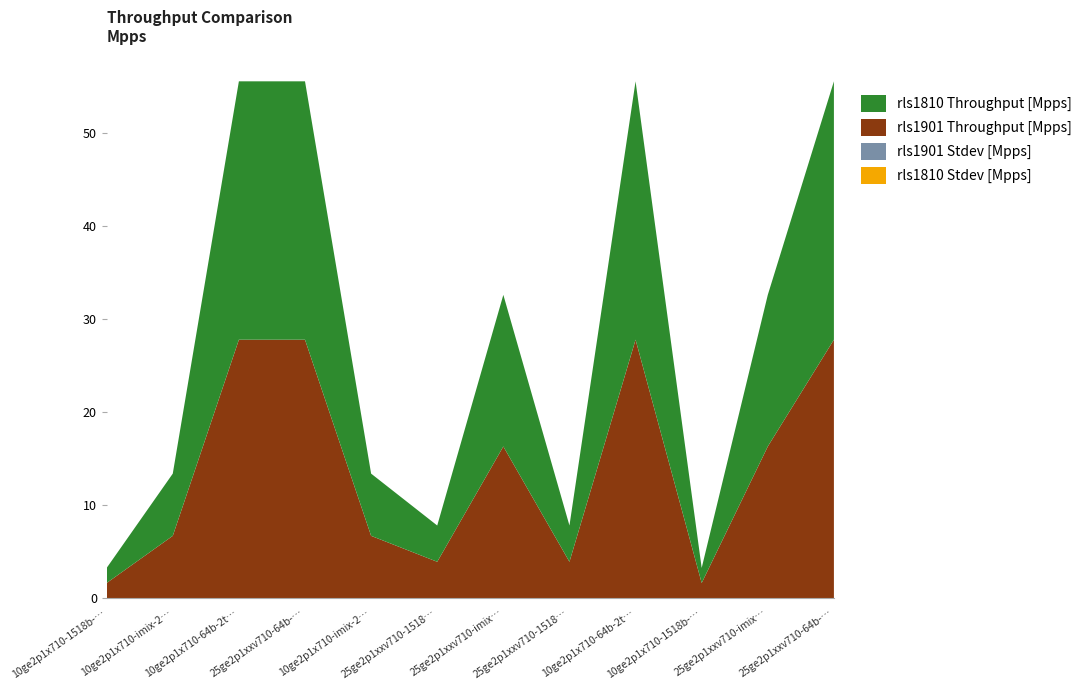

Reading left to right, extract all data points from this chart.

rls1810 Throughput [Mpps]: 1.6	6.7	27.8	27.8	6.7	3.9	16.3	3.9	27.8	1.6	16.3	27.8
rls1901 Throughput [Mpps]: 1.6	6.7	27.8	27.8	6.7	3.9	16.3	3.9	27.8	1.6	16.3	27.8
rls1810 Stdev [Mpps]: 0.0	0.0	0.0	0.0	0.0	0.0	0.0	0.0	0.0	0.0	0.0	0.0
rls1901 Stdev [Mpps]: 0.0	0.0	0.0	0.0	0.0	0.0	0.0	0.0	0.0	0.0	0.0	0.0